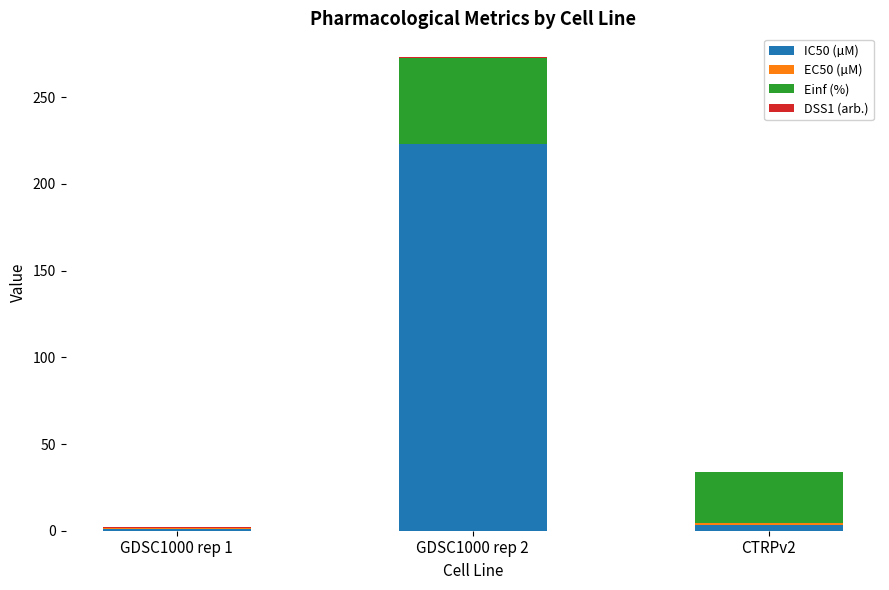

At which label does IC50 (µM) first exceed 3?

GDSC1000 rep 2